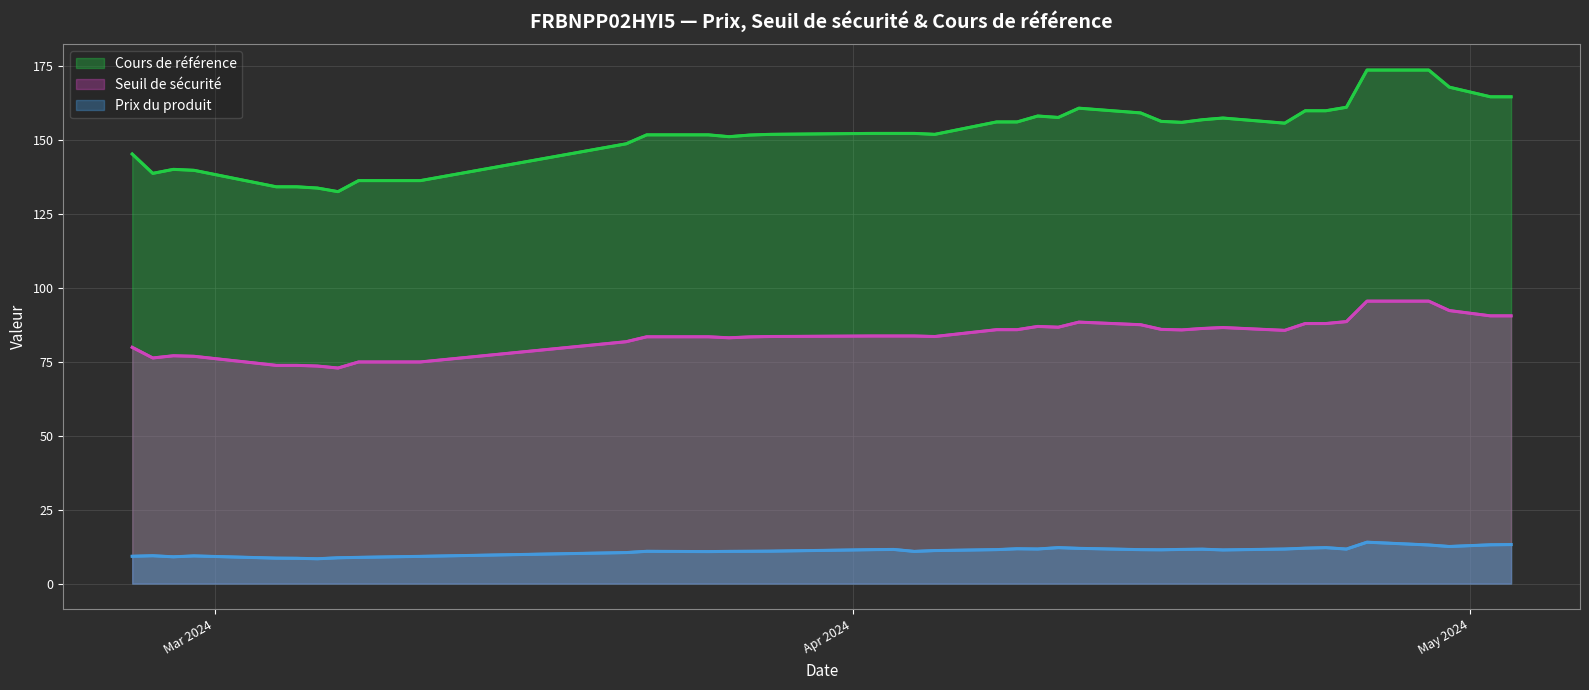

How many lines are shown in the chart?

3